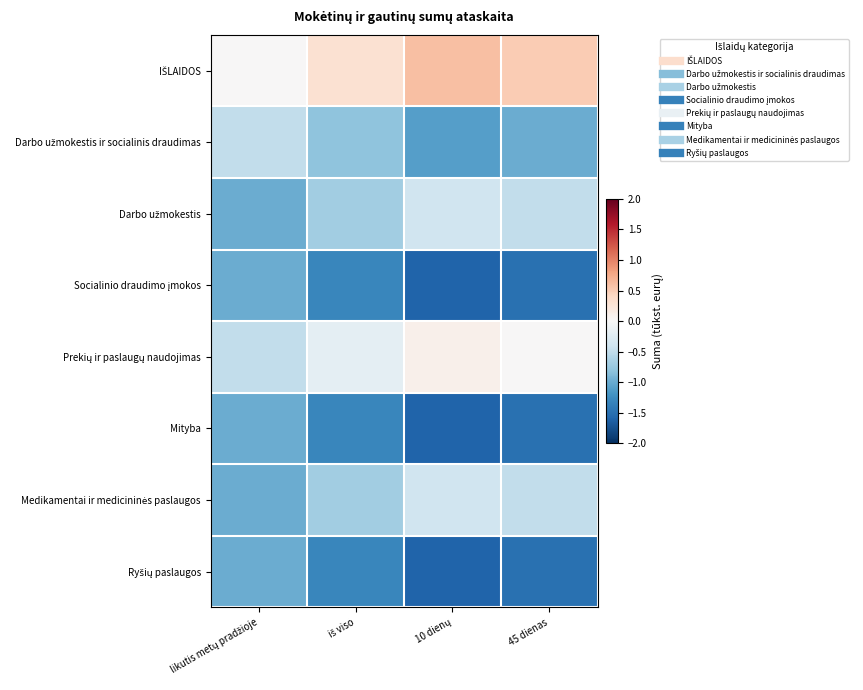

At which category is the sum across all series the highest?

likutis metų pradžioje